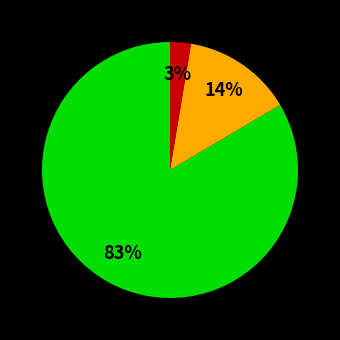

Does any single category account for the majority?

Yes